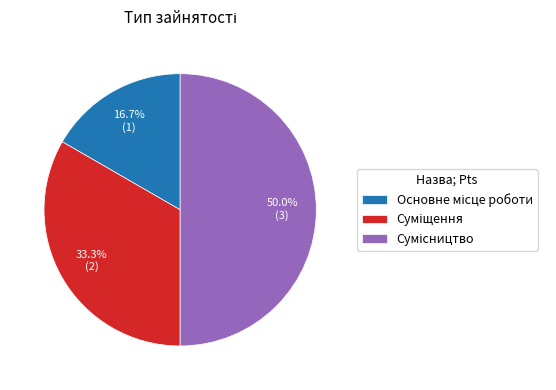

How many segments does this pie chart have?

3